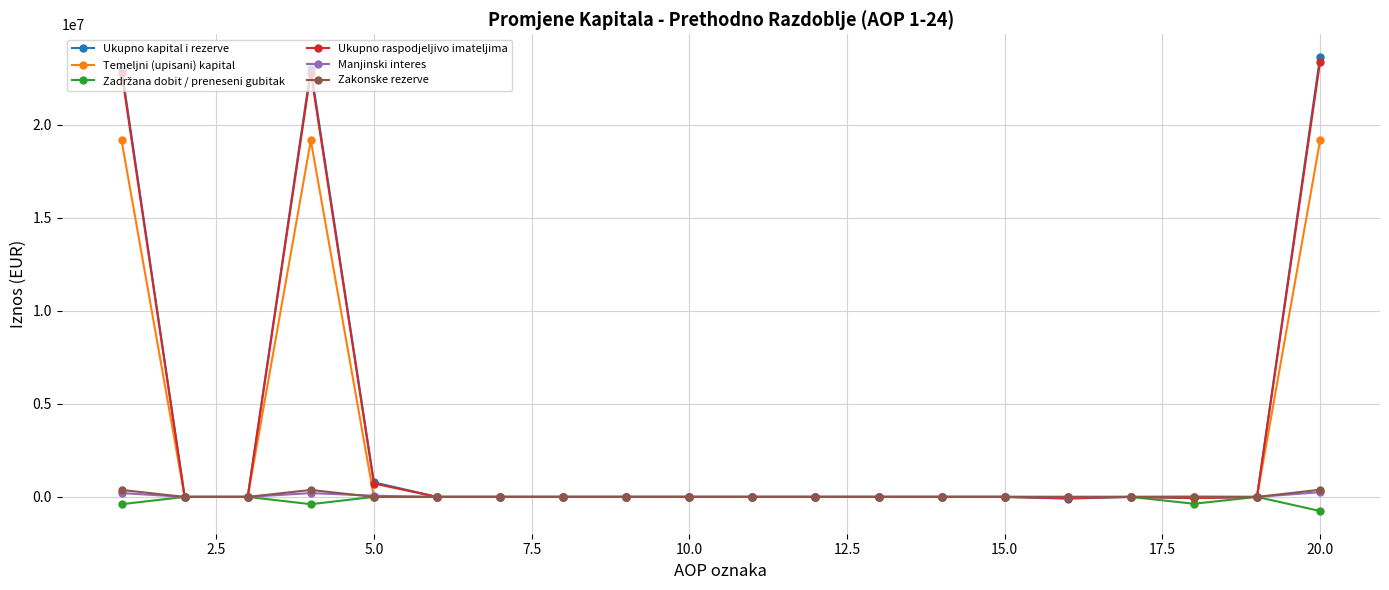

How many distinct data groups are displayed?

6